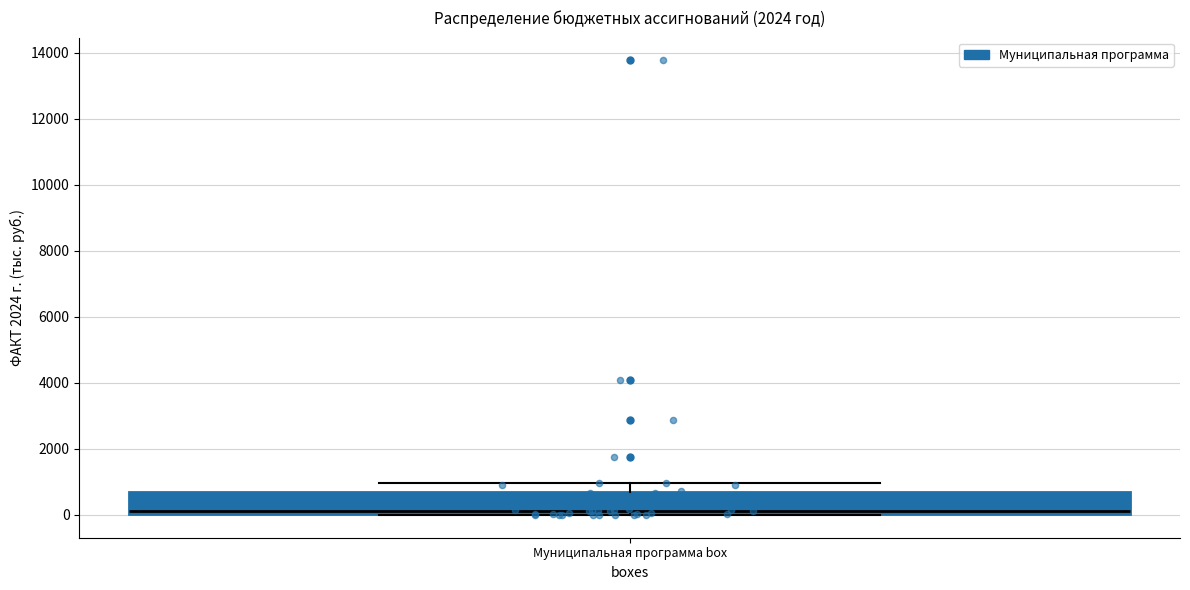

Transcribe this box plot: give where the median line is, the range the box spans, and where the two whiskers end, as read against the y-axis. The values are not printed on the chart, so give them approximately, as read against the axis.

median 200, box 0 to 800, whiskers 0 to 1000